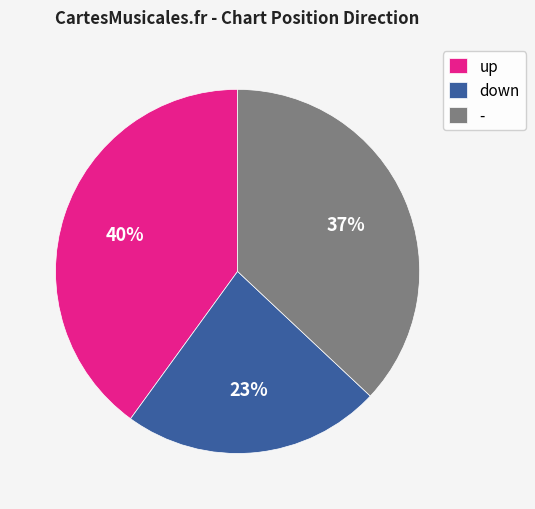

To the nearest percent, what portion does up represent?

40%